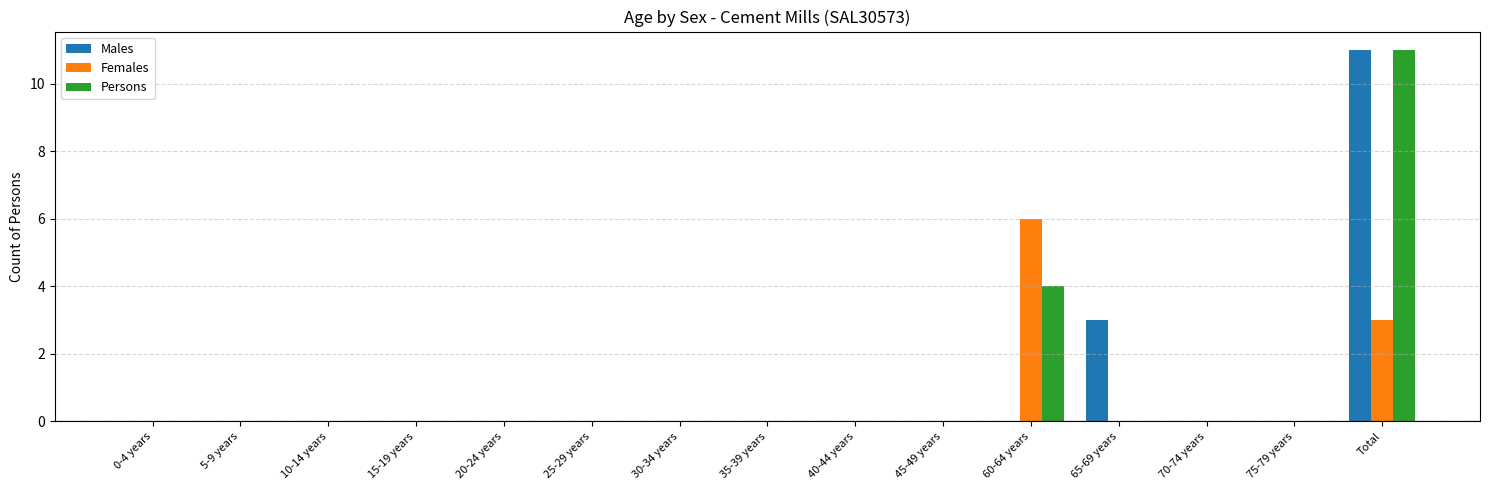

Is it true that Females equals 0 at 25-29 years?

True